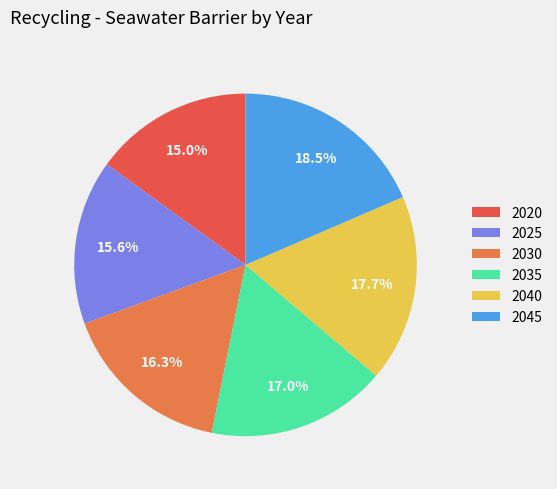

Combined, do 2035 and 2040 account for over 50%?

No